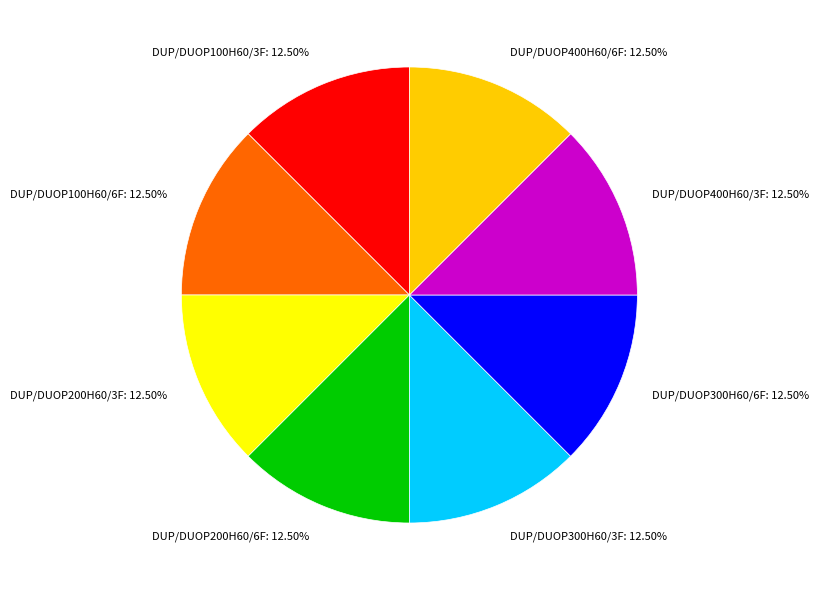

Approximately how many times larger is the value at DUP/DUOP200H60/6F compared to DUP/DUOP400H60/3F?

1.0